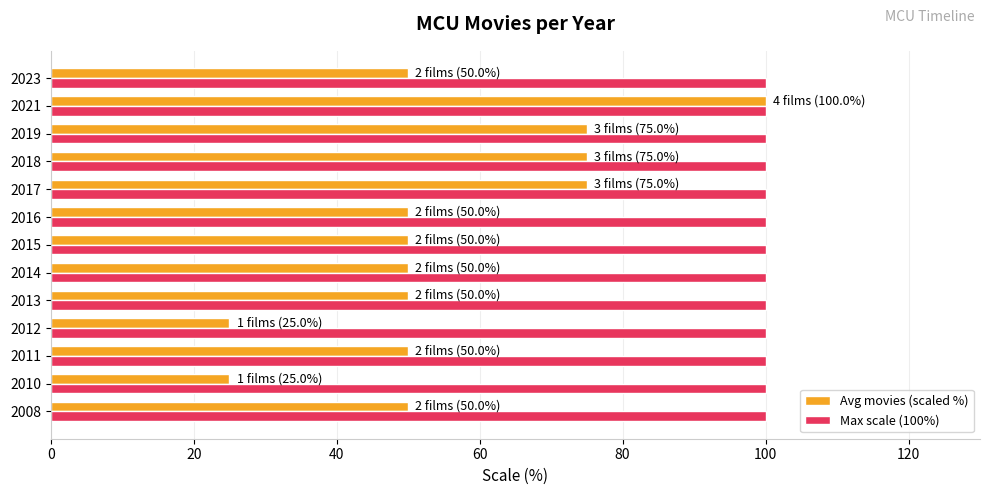

How many data points does each series have?

13